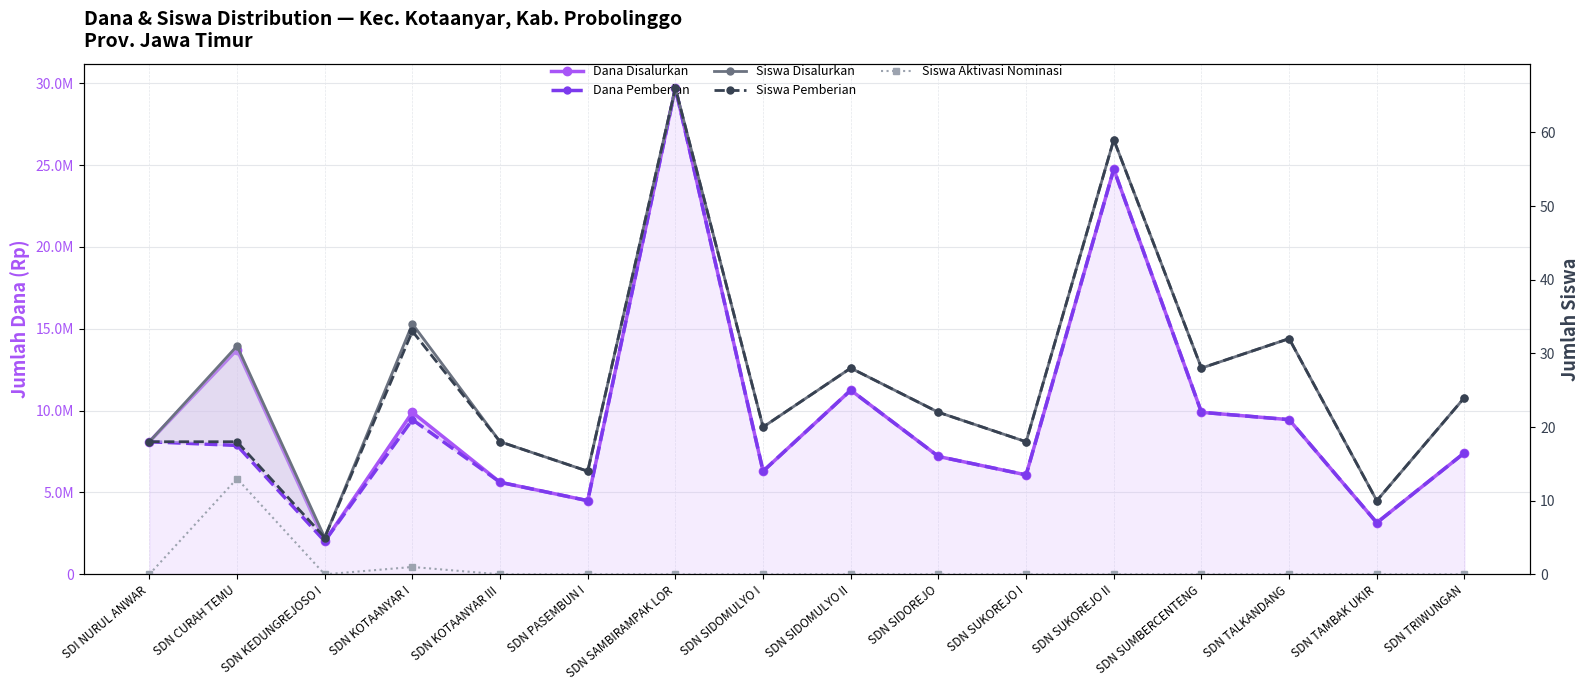

Is it true that Siswa Pemberian equals 31 at SDN SIDOMULYO I?

False